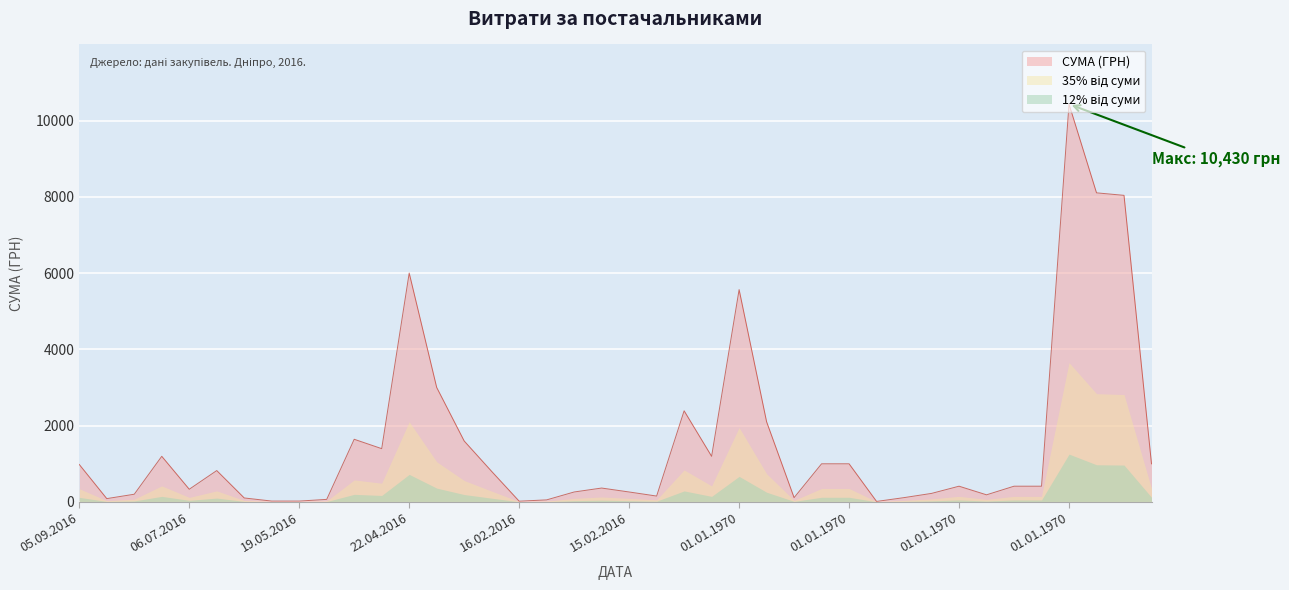

The chart shows a value of 6000.0 at 22.04.2016. True or false?

True